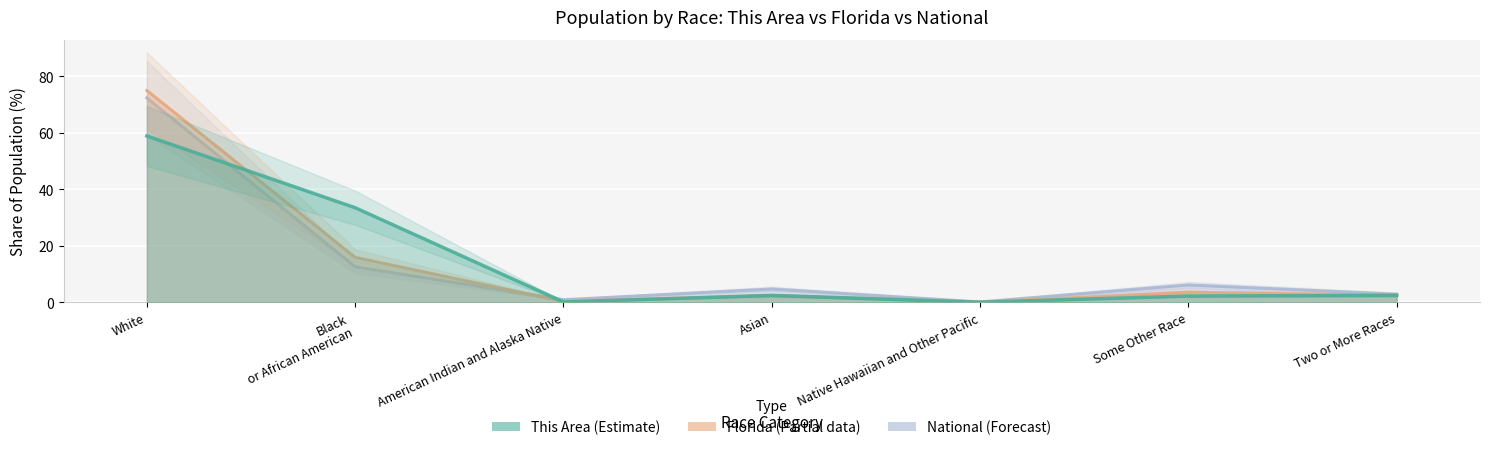

Rank the categories by National value from lowest to highest.

Native Hawaiian and Other Pacific, American Indian and Alaska Native, Two or More Races, Asian, Some Other Race, Black or African American, White